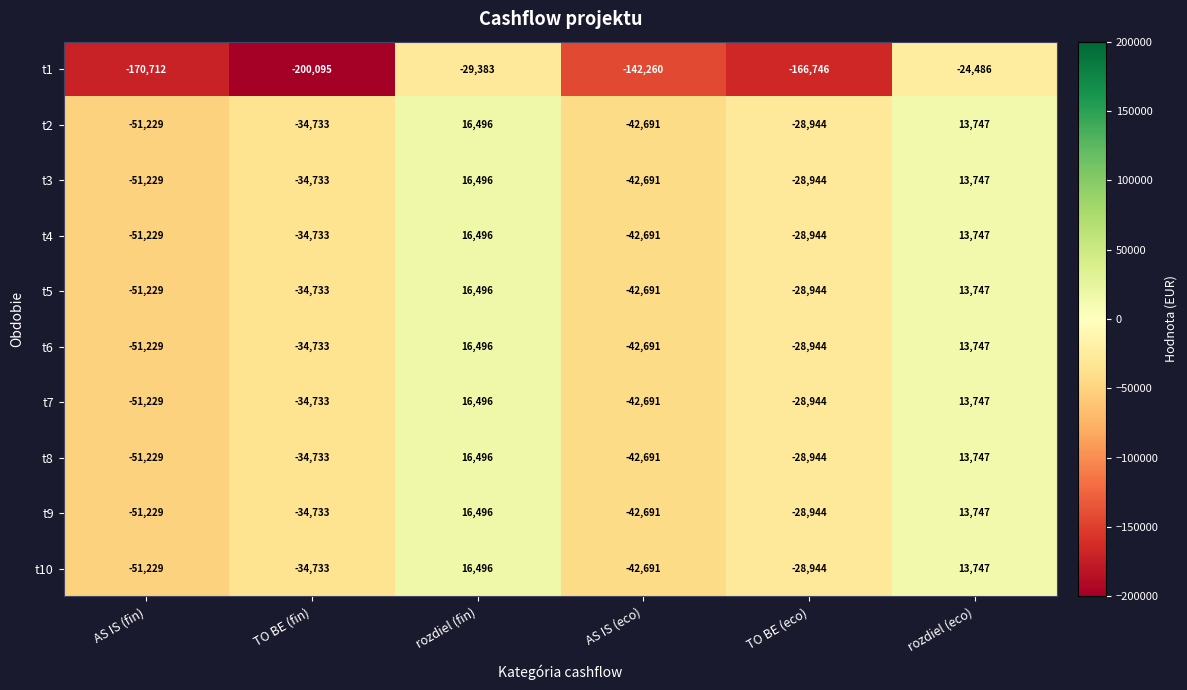

The t5 series shows -28944 at TO BE (eco). True or false?

True